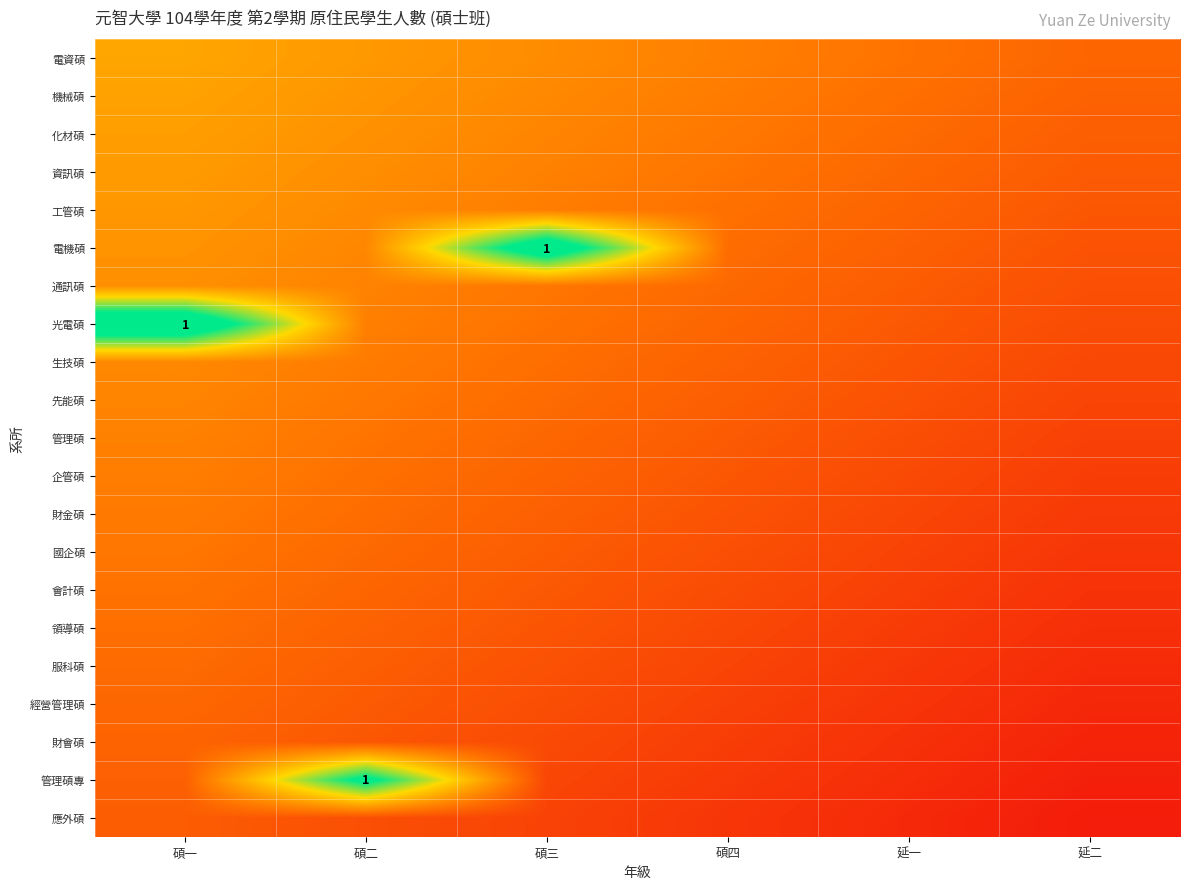

At how many categories does at least one series exceed 0?

6